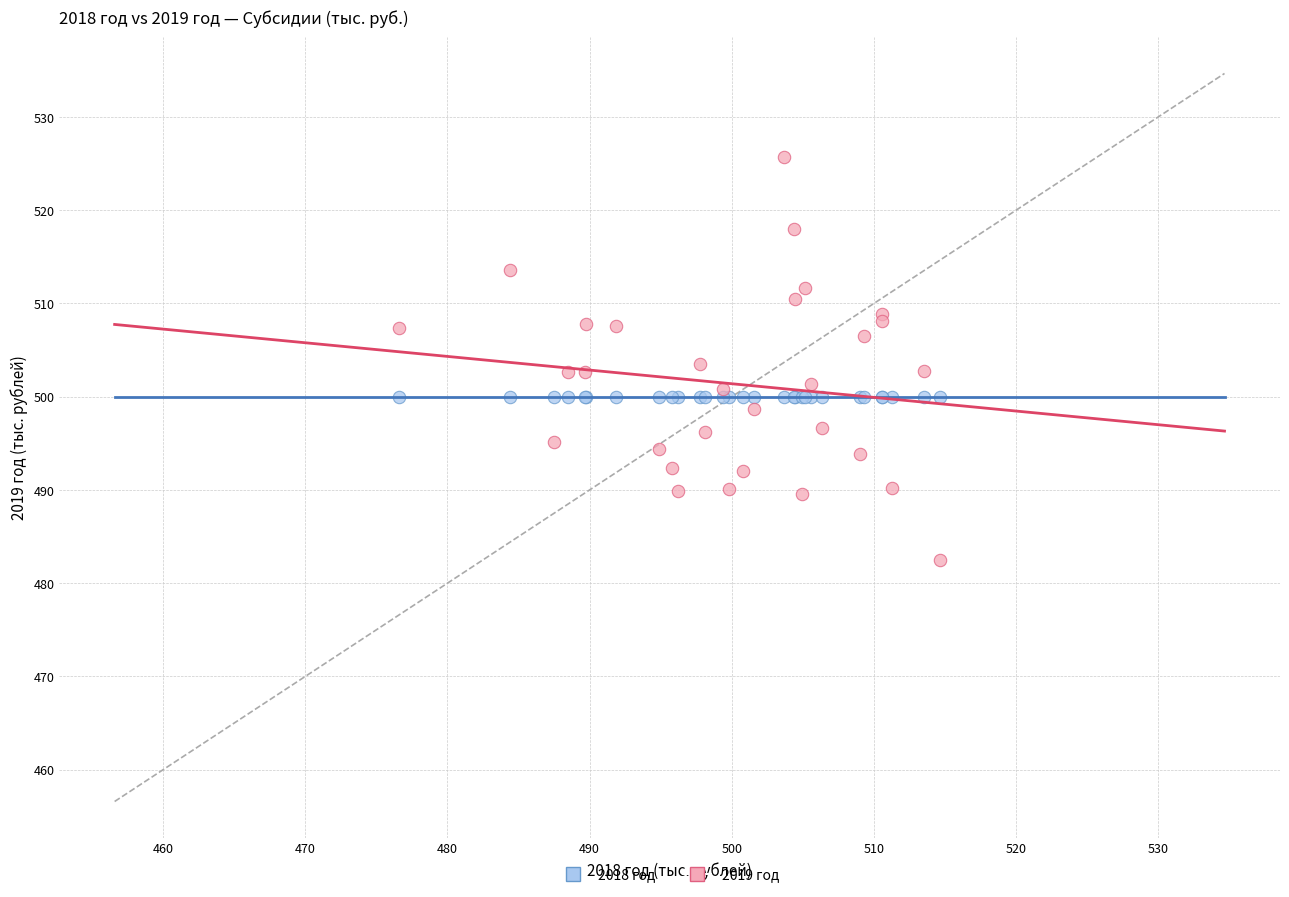

Which series contains the lowest Y value?

2019 год